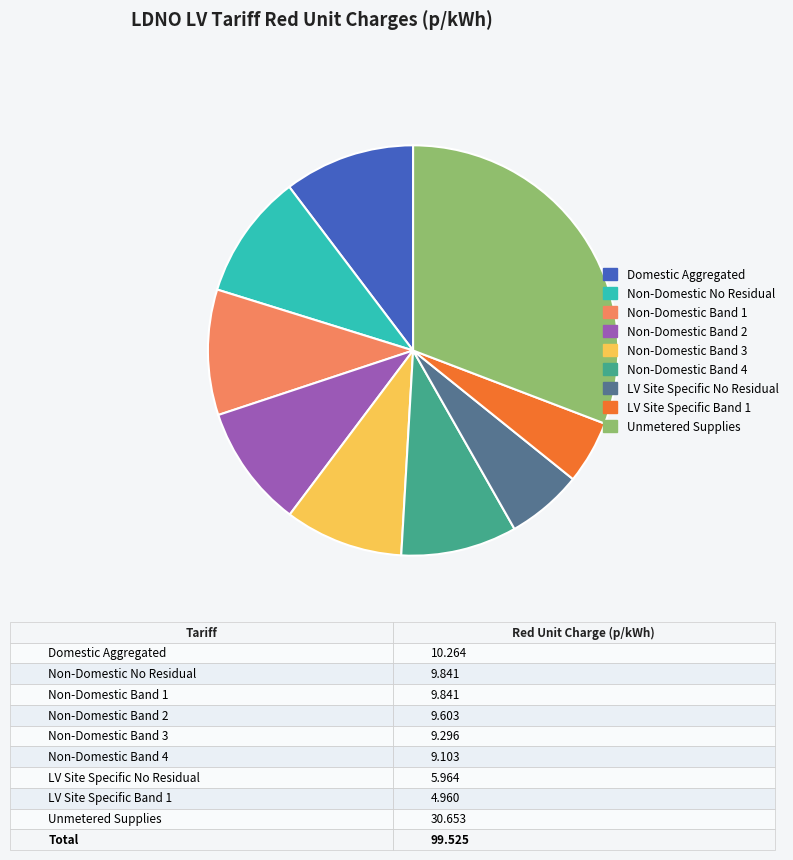

The LV Site Specific Band 1 slice represents 5% of the pie. True or false?

True